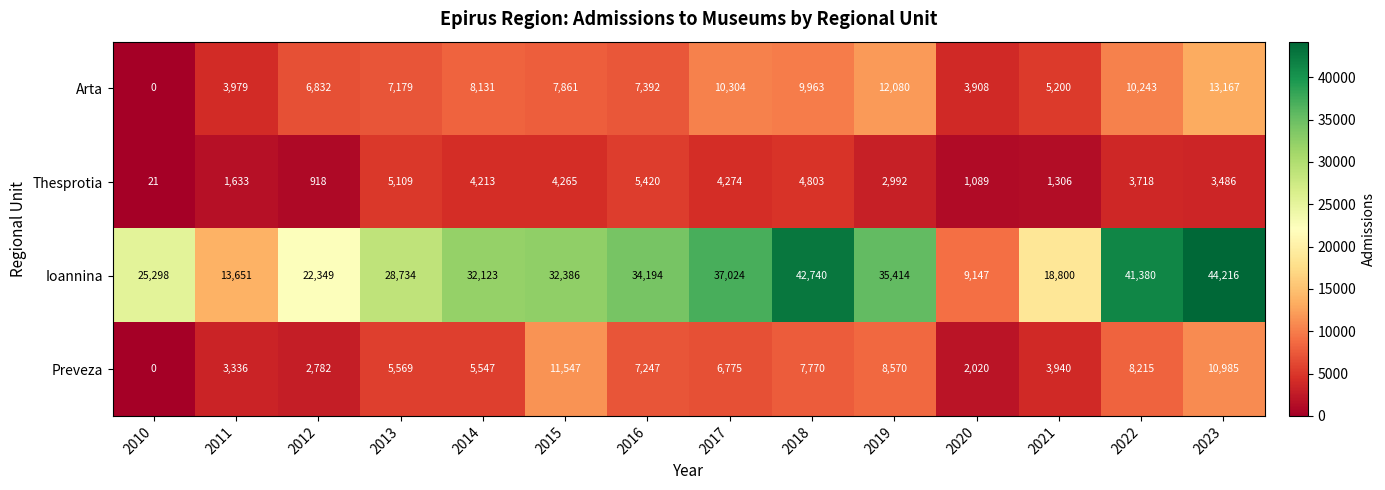

The Ioannina series shows 18819 at 2022. True or false?

False